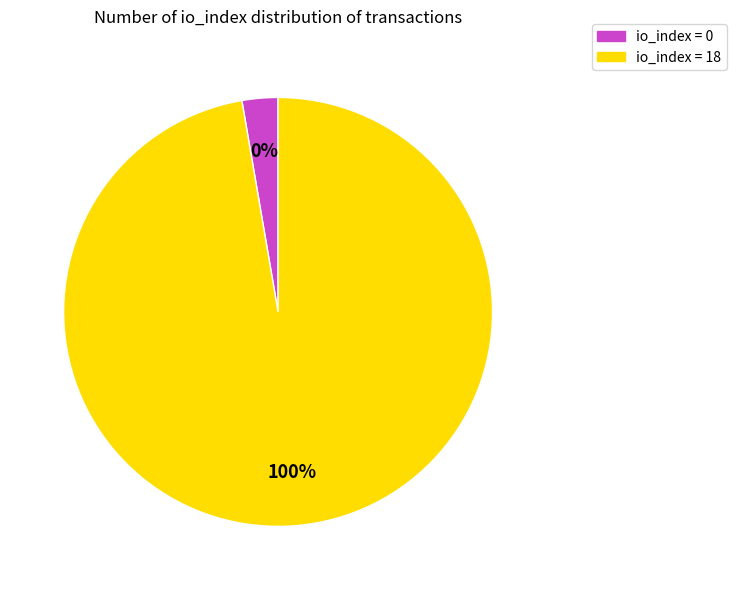

Is it true that io_index=0 is 0% of the pie?

True